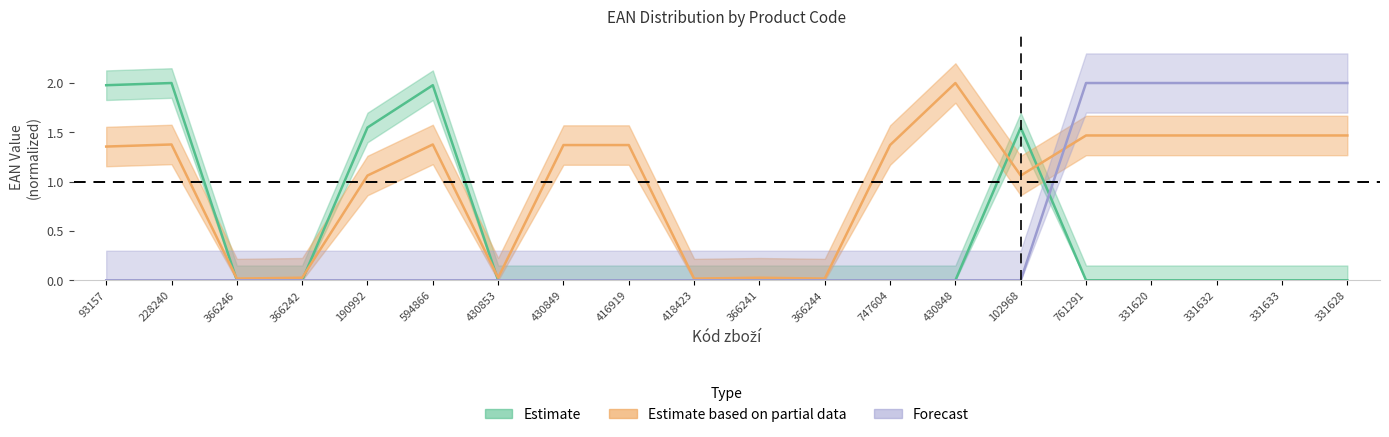

List the series in order of their peak value, highest first.

Estimate, Estimate based on partial data, Forecast